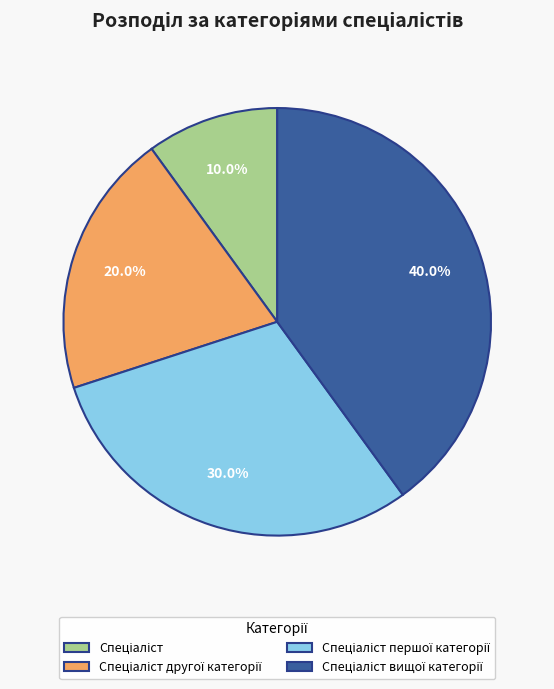

Is there a majority slice in this chart?

No